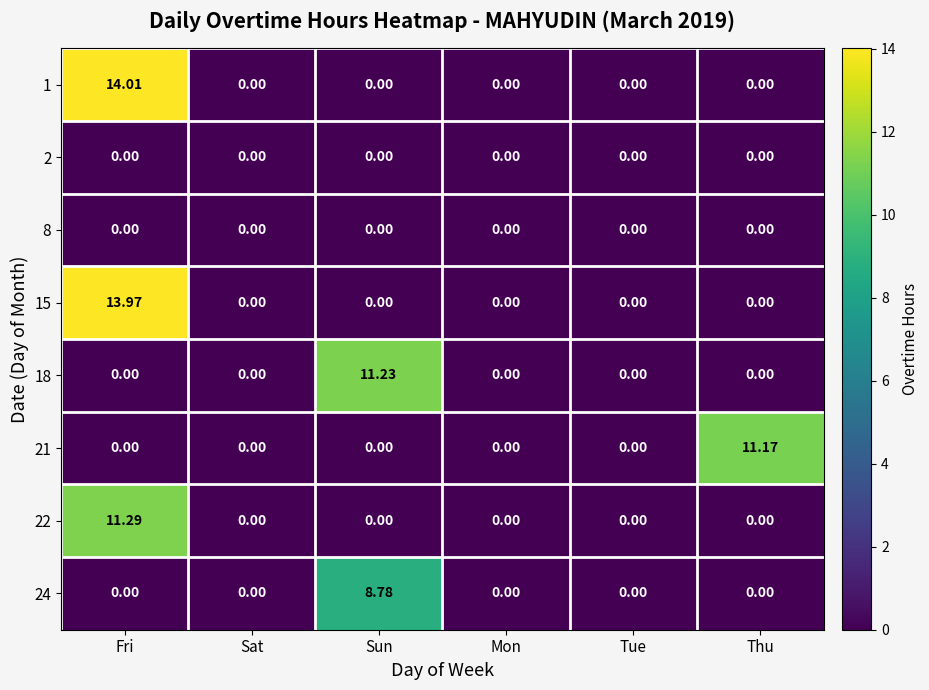

Which label corresponds to the largest value in the chart?

Fri